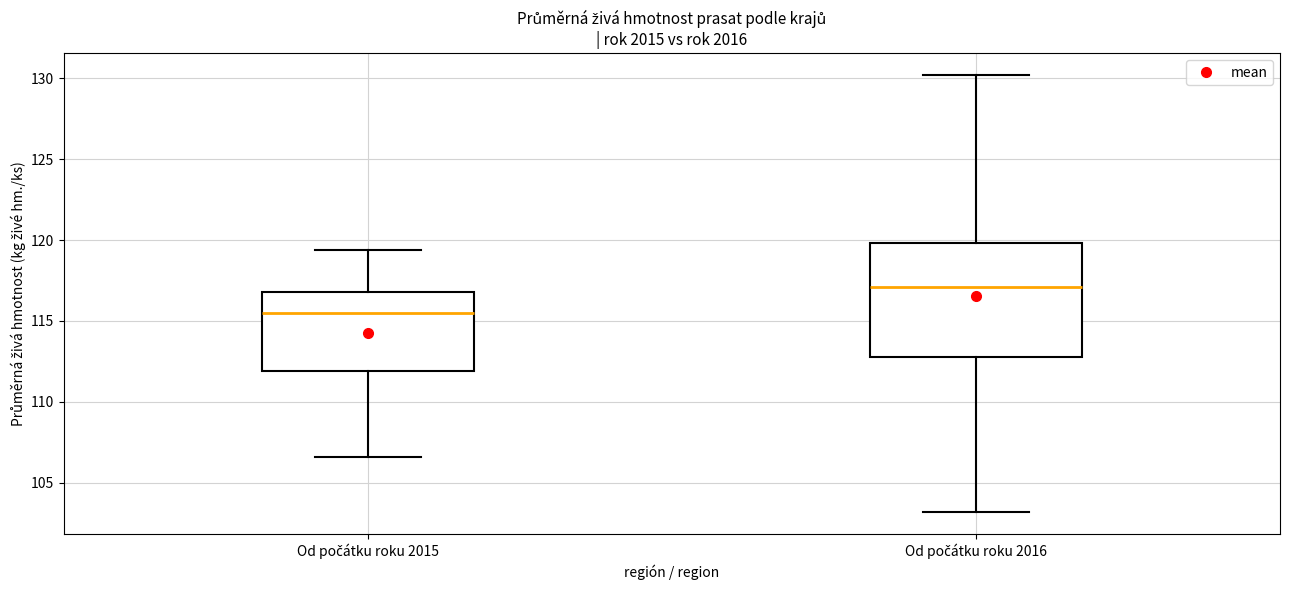

Reading left to right, read every box against the y-axis: the position of its median line, the range the box covers, and the ends of its whiskers. The values are not printed on the chart, so give them approximately, as read against the axis.

Od počátku roku 2015: median 115.5, box 112.0 to 117.0, whiskers 106.5 to 119.5
Od počátku roku 2016: median 117.0, box 113.0 to 120.0, whiskers 103.0 to 130.0